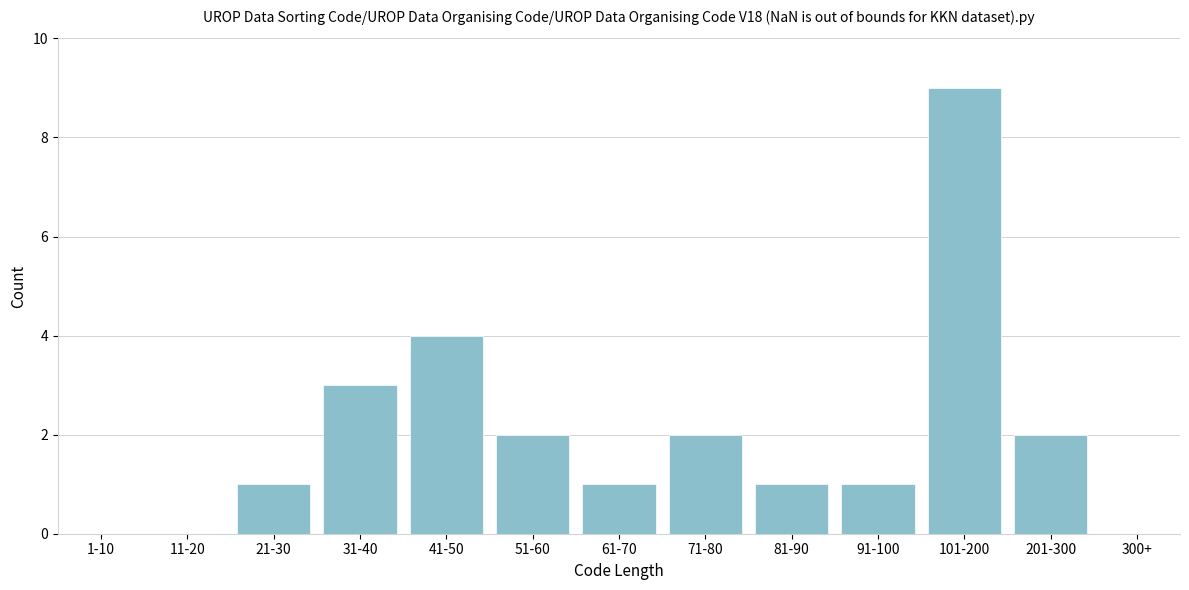

Reading right to left, what are all the values shown in this chart?

300+=0	201-300=2	101-200=9	91-100=1	81-90=1	71-80=2	61-70=1	51-60=2	41-50=4	31-40=3	21-30=1	11-20=0	1-10=0